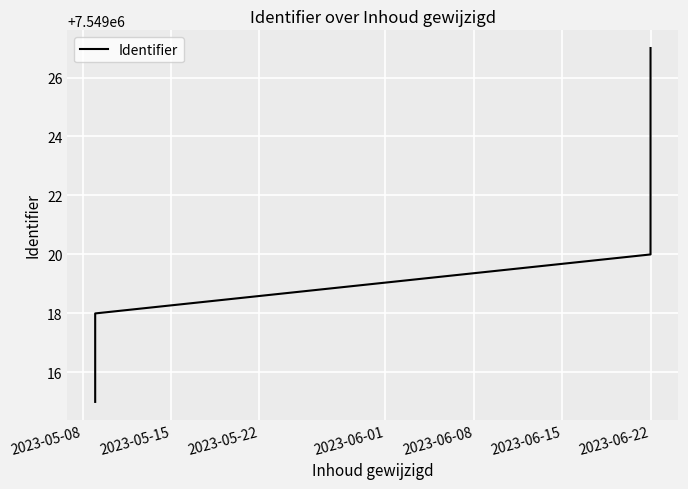

Which label corresponds to the largest value in the chart?

2023-06-22